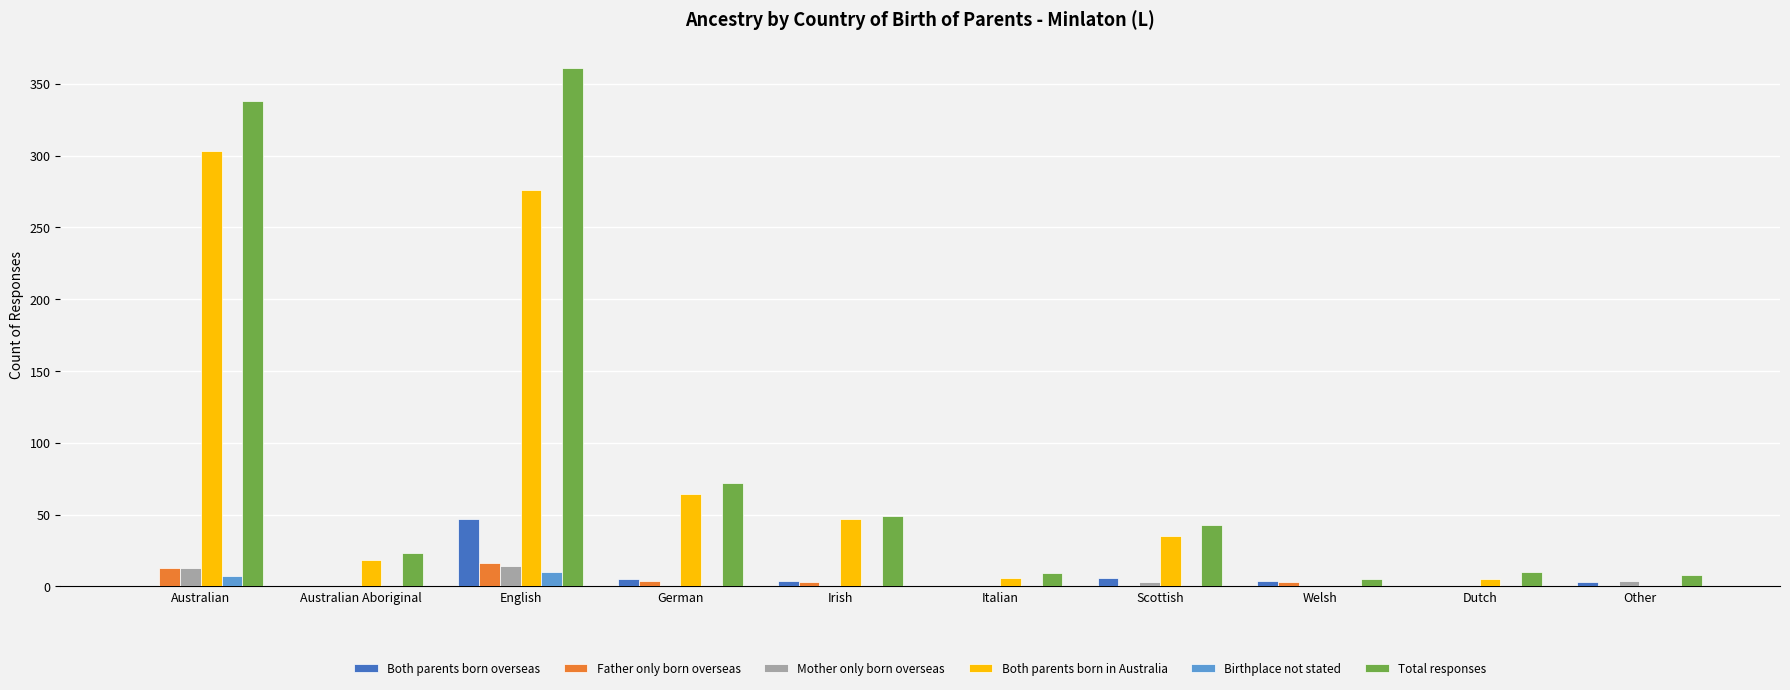

Which series has the largest total across all categories?

Total responses